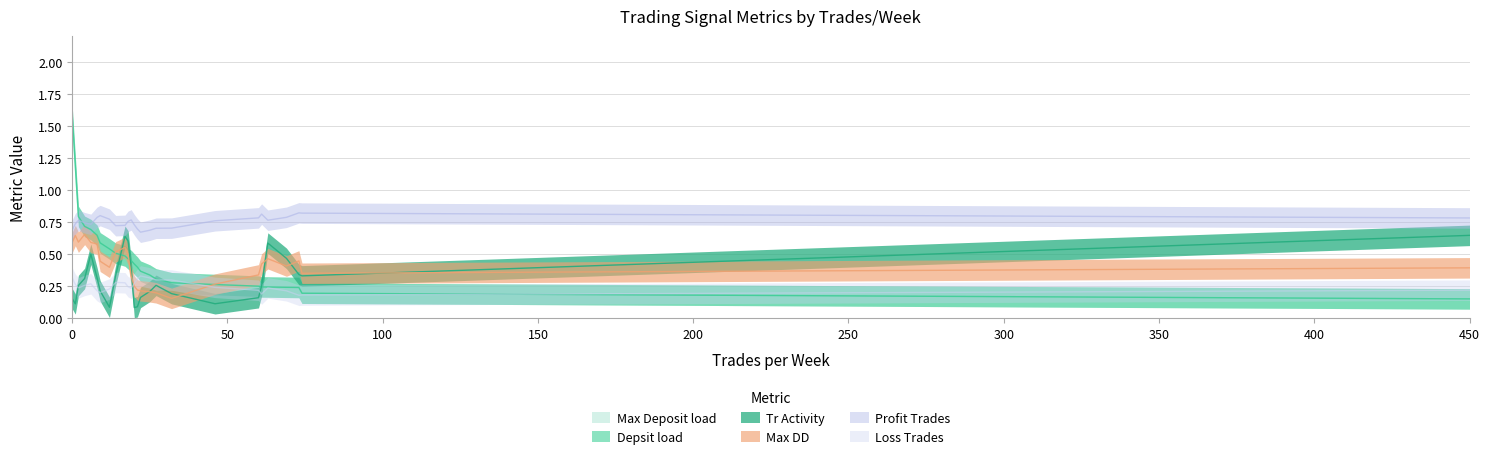

Which series has the largest total across all categories?

Profit Trades